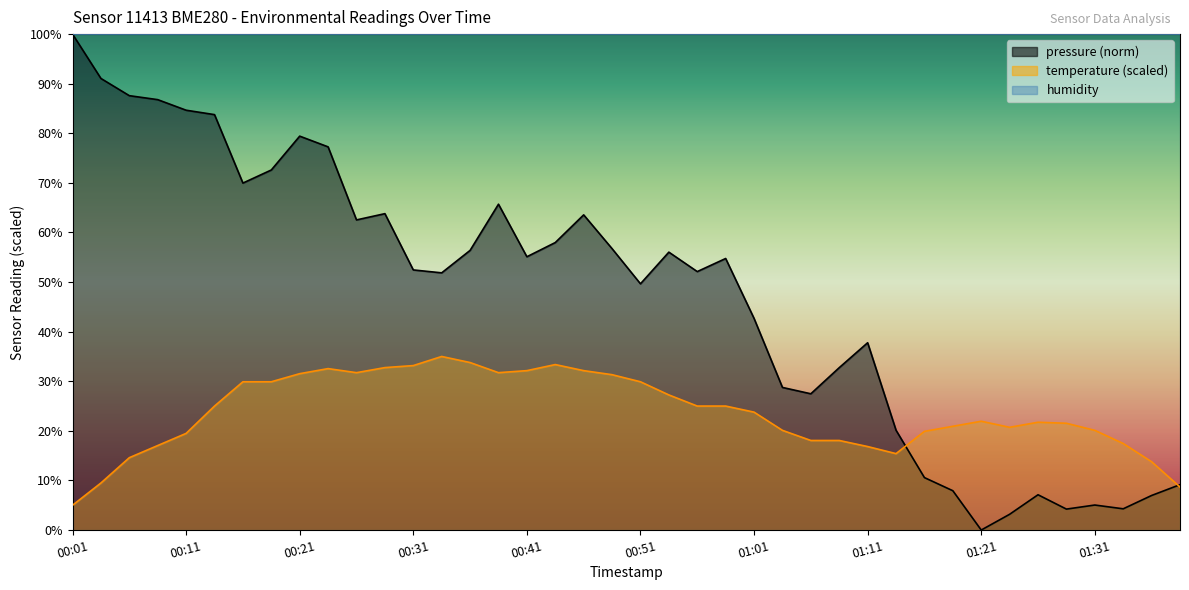

What is the difference between the maximum and minimum values in the temperature series?

30.0